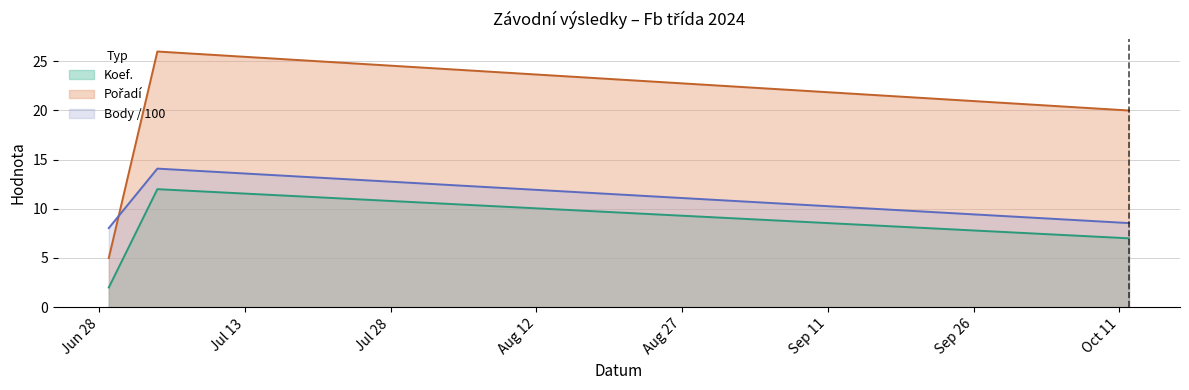

Count the Pořadí values in the range 5 to 26.

3